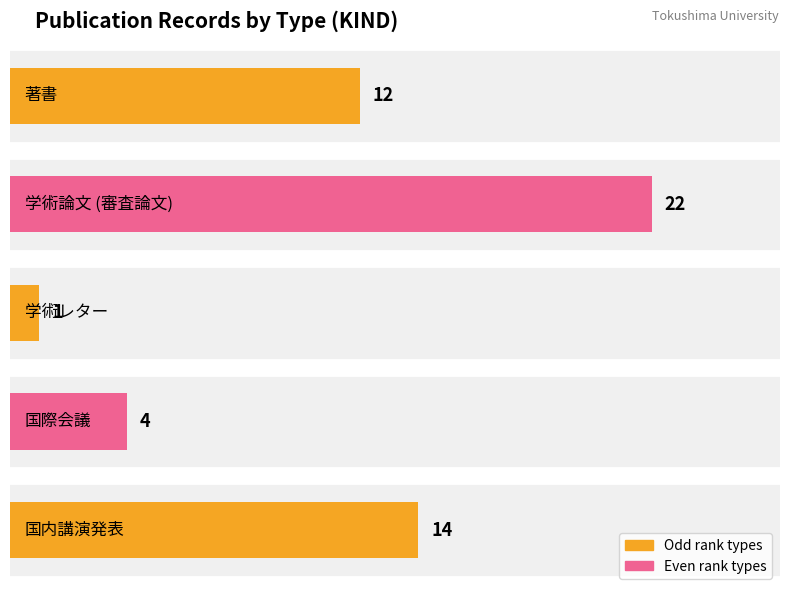

List the labels in order of value, smallest first.

学術レター, 国際会議, 著書, 国内講演発表, 学術論文 (審査論文)